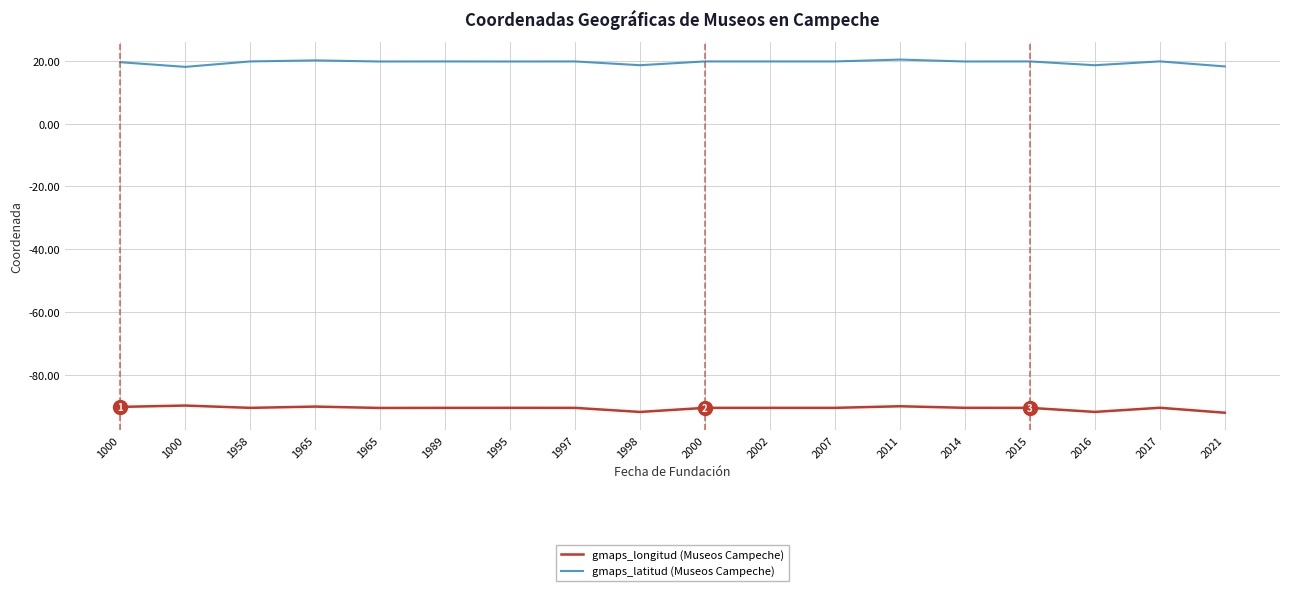

Does the chart have visible grid lines?

Yes